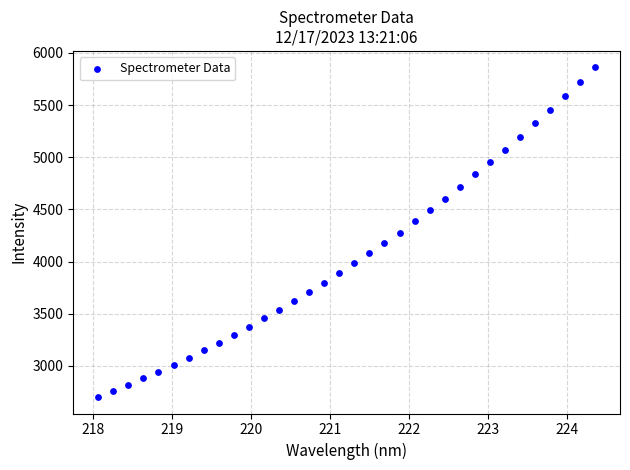

What is the range of X values (max minus min)?

6.3